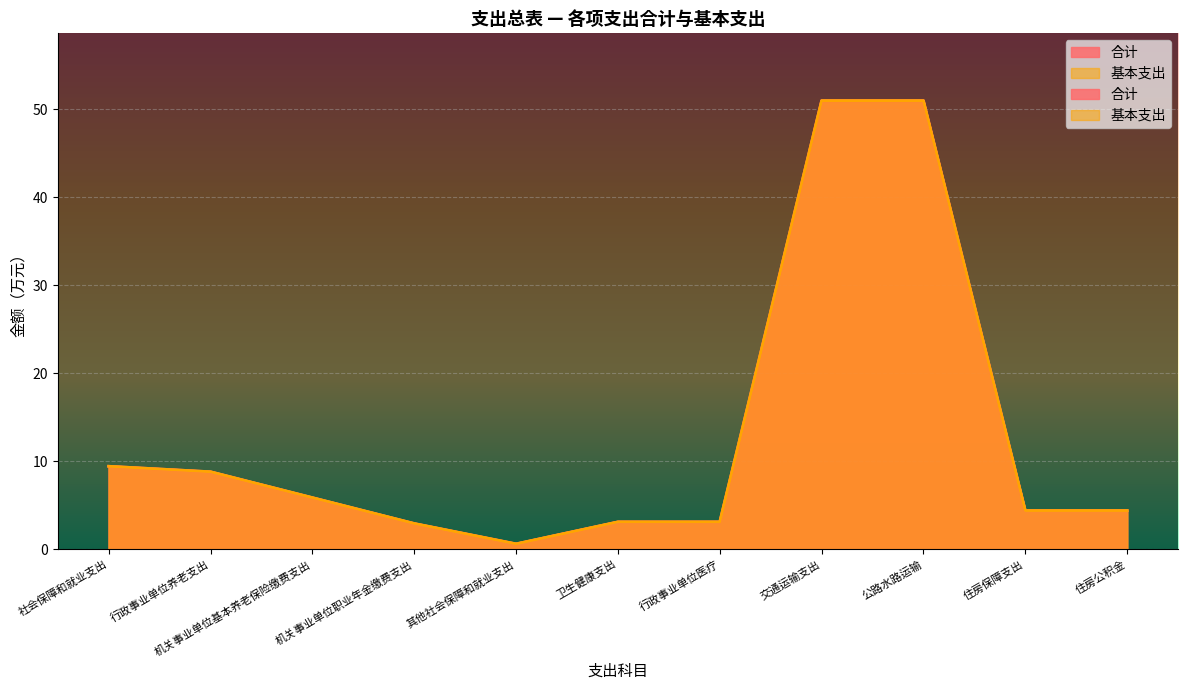

What is the average value of the 合计 series?

13.2